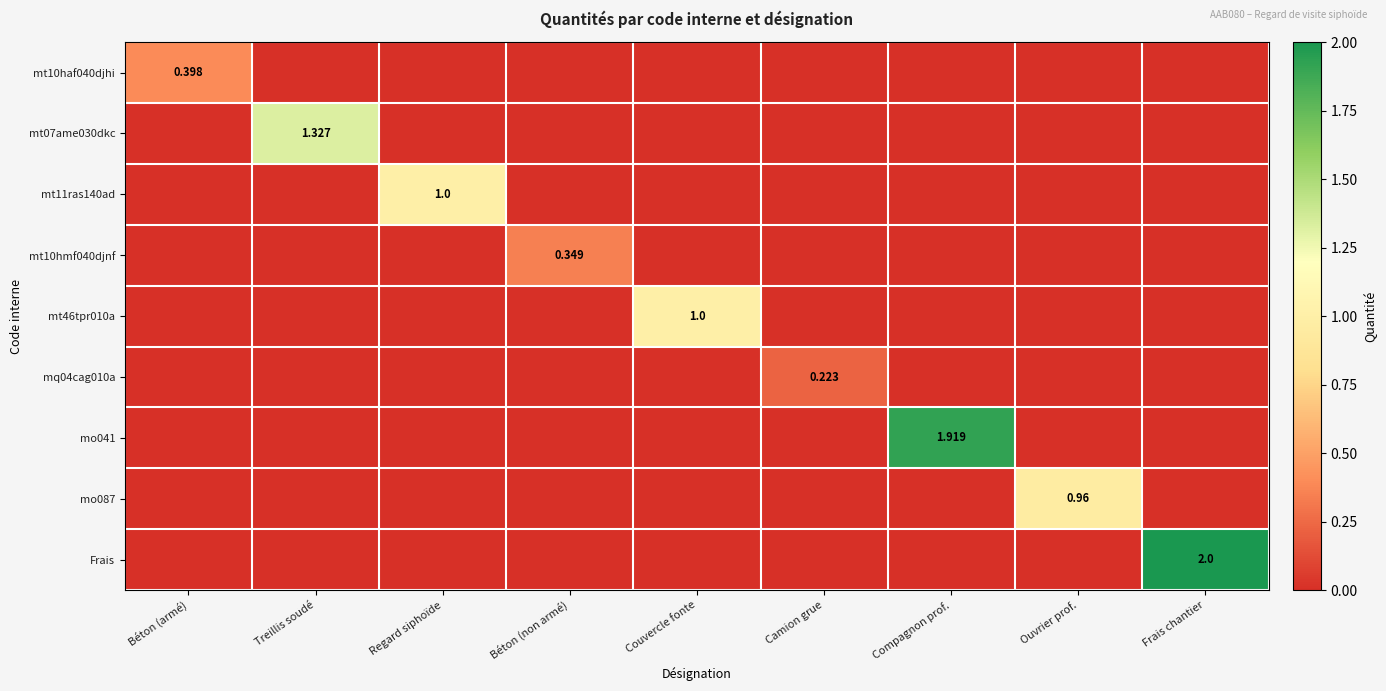

Which category has the lowest value across all series?

Treillis soudé